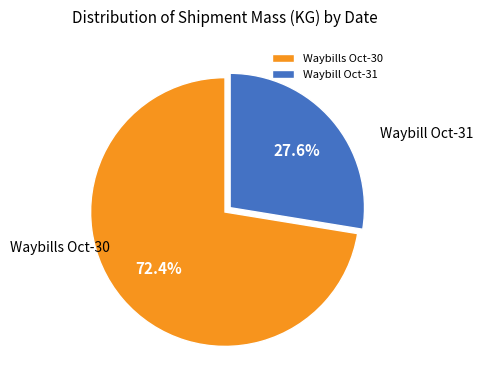

How many segments does this pie chart have?

2